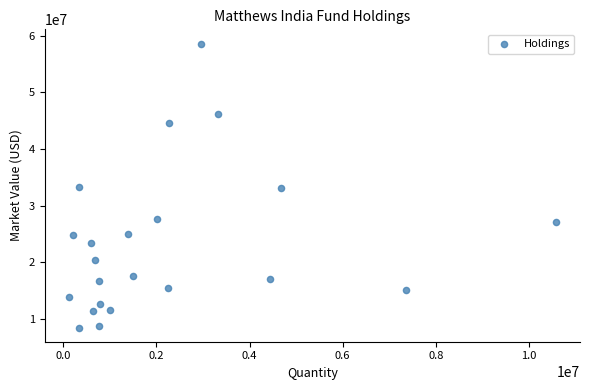

What is the range of X values (max minus min)?

10455119.0